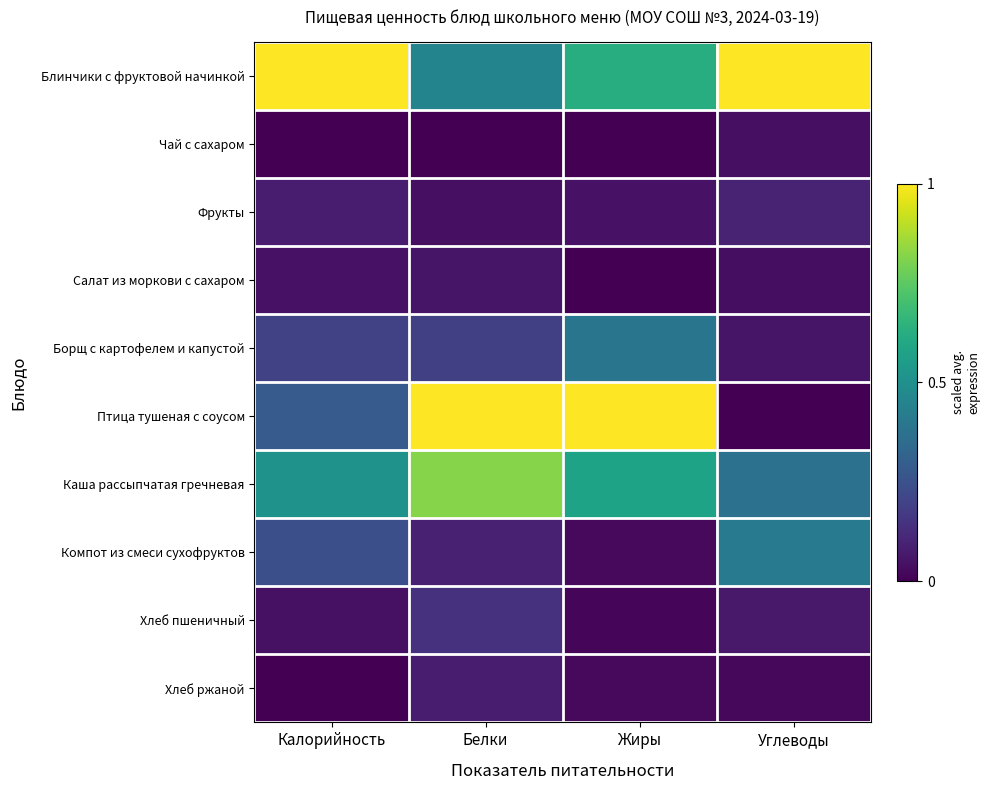

Reading right to left, list all the values displayed in this chart.

Блинчики с фруктовой начинкой: Углеводы=1.0	Жиры=0.6	Белки=0.5	Калорийность=1.0
Чай с сахаром: Углеводы=0.0	Жиры=0.0	Белки=0.0	Калорийность=0.0
Фрукты: Углеводы=0.1	Жиры=0.0	Белки=0.0	Калорийность=0.1
Салат из моркови с сахаром: Углеводы=0.0	Жиры=0.0	Белки=0.1	Калорийность=0.0
Борщ с картофелем и капустой: Углеводы=0.1	Жиры=0.4	Белки=0.2	Калорийность=0.2
Птица тушеная с соусом: Углеводы=0.0	Жиры=1.0	Белки=1.0	Калорийность=0.3
Каша рассыпчатая гречневая: Углеводы=0.4	Жиры=0.6	Белки=0.8	Калорийность=0.5
Компот из смеси сухофруктов: Углеводы=0.4	Жиры=0.0	Белки=0.1	Калорийность=0.2
Хлеб пшеничный: Углеводы=0.1	Жиры=0.0	Белки=0.1	Калорийность=0.0
Хлеб ржаной: Углеводы=0.0	Жиры=0.0	Белки=0.1	Калорийность=0.0